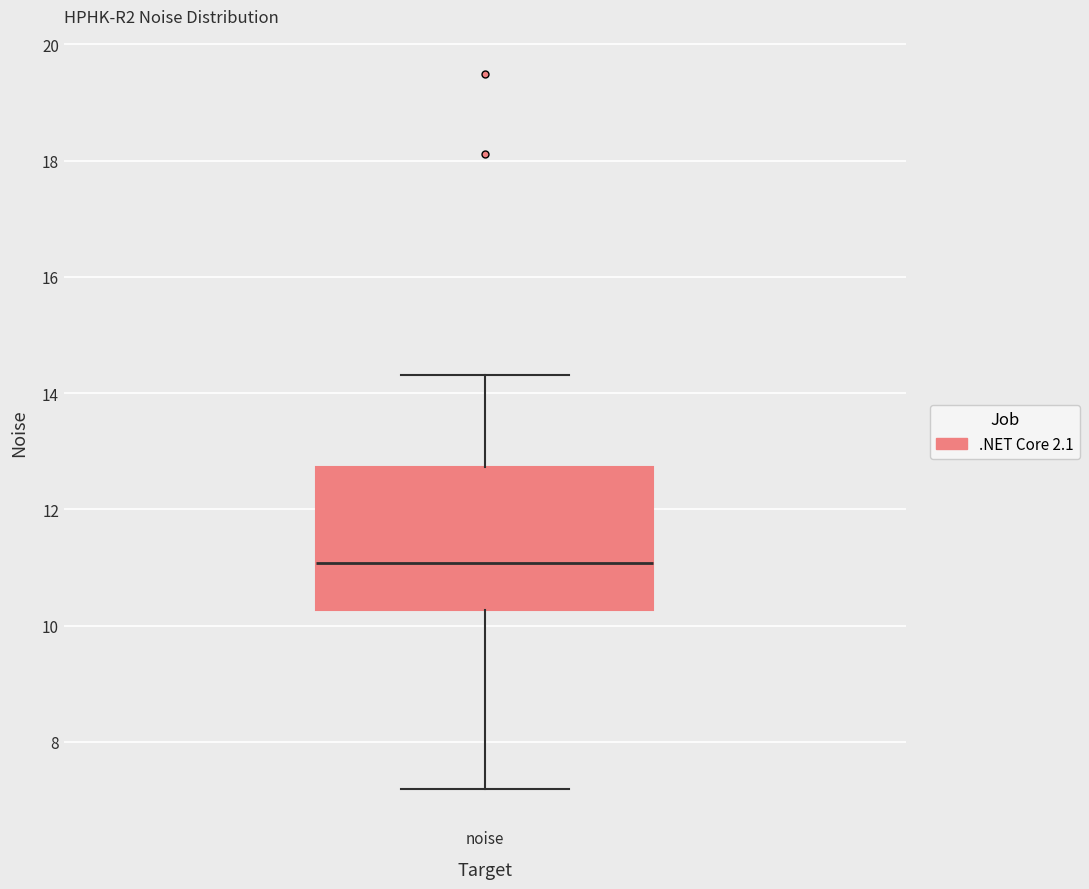

Transcribe this box plot: give where the median line is, the range the box spans, and where the two whiskers end, as read against the y-axis. The values are not printed on the chart, so give them approximately, as read against the axis.

median 11.0, box 10.2 to 12.8, whiskers 7.2 to 14.4